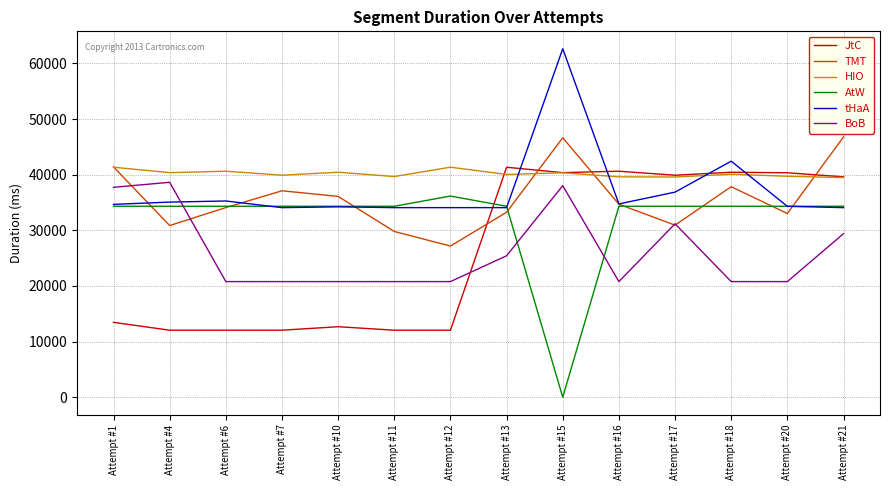

Which series has the widest spread of values?

AtW